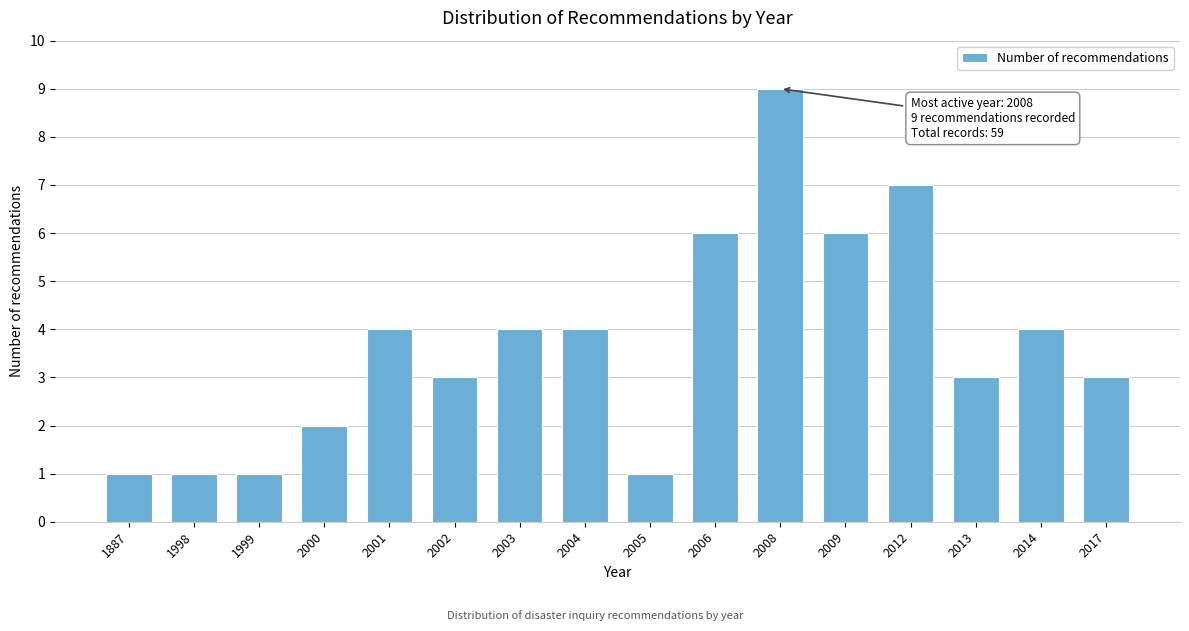

Reading left to right, transcribe all the data shown in this chart.

1887=1	1998=1	1999=1	2000=2	2001=4	2002=3	2003=4	2004=4	2005=1	2006=6	2008=9	2009=6	2012=7	2013=3	2014=4	2017=3